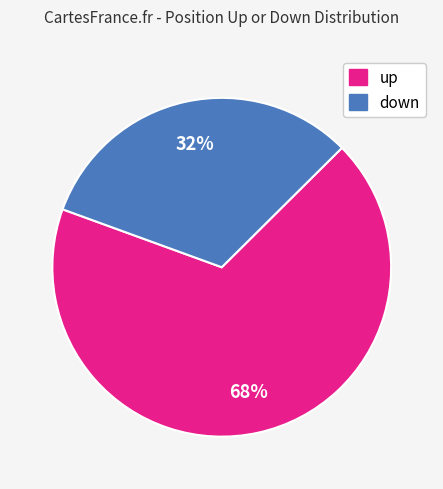

Which slice is the largest?

up